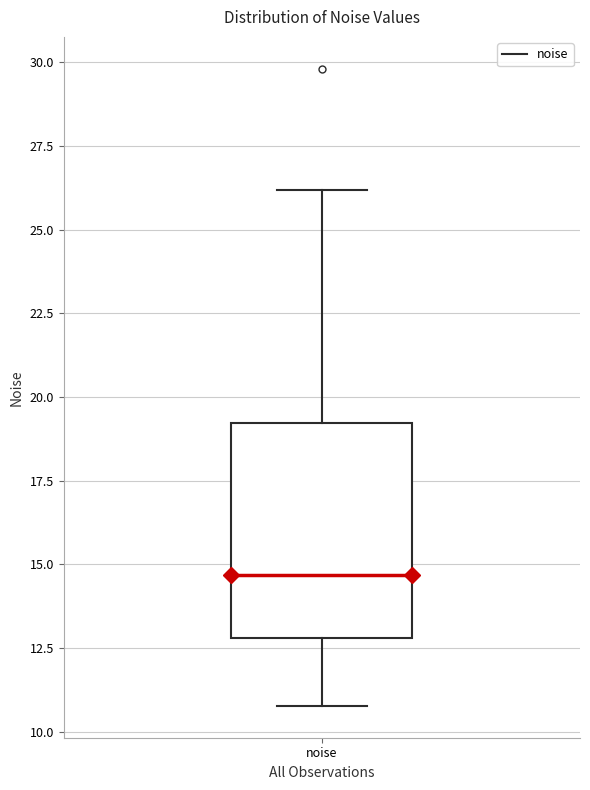

Read this box plot against the y-axis: the position of the median line, the range covered by the box, and the ends of both whiskers. The values are not printed on the chart, so give them approximately, as read against the axis.

median 14.5, box 13.0 to 19.0, whiskers 11.0 to 26.0